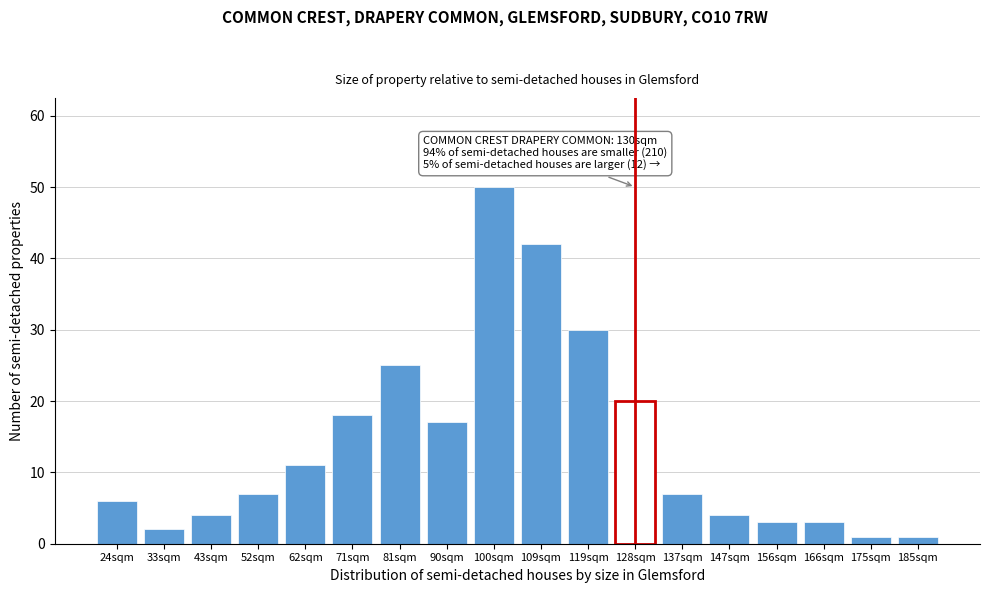

Reading left to right, list all the values displayed in this chart.

24sqm=6	33sqm=2	43sqm=4	52sqm=7	62sqm=11	71sqm=18	81sqm=25	90sqm=17	100sqm=50	109sqm=42	119sqm=30	128sqm=20	137sqm=7	147sqm=4	156sqm=3	166sqm=3	175sqm=1	185sqm=1